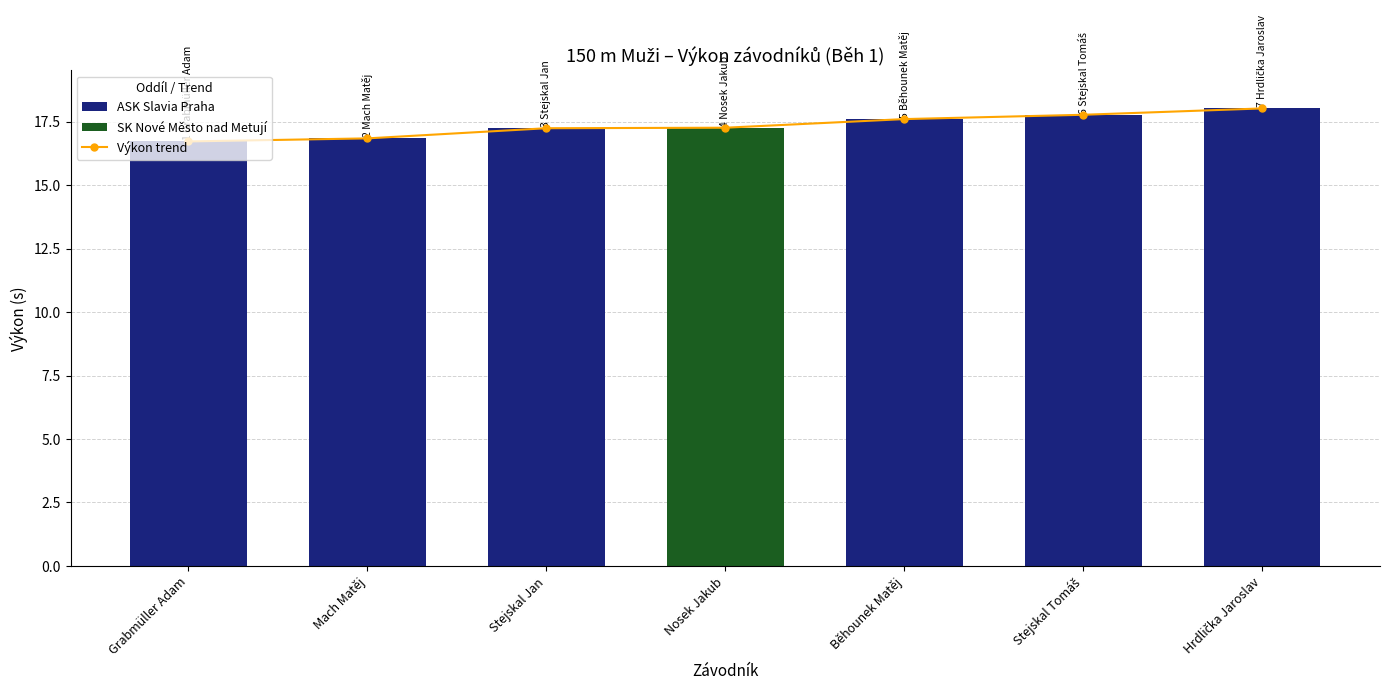

Does the chart contain stacked bars?

No